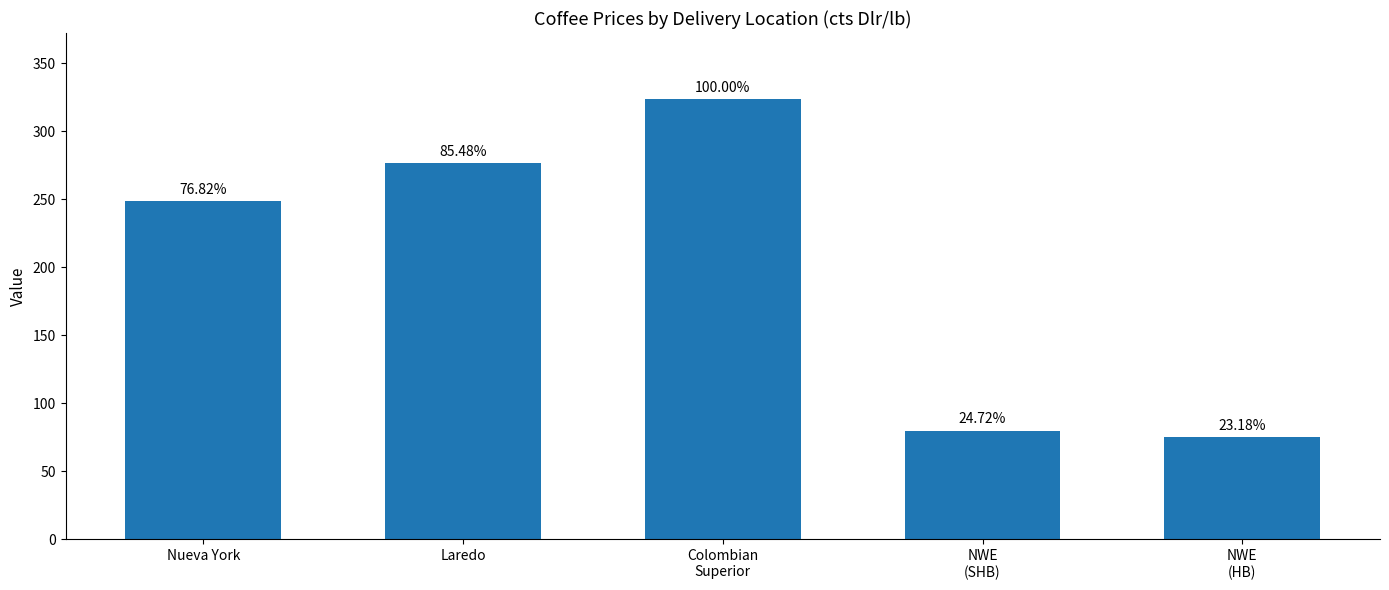

What is the difference between the values at Laredo and NWE
(SHB)?

196.6